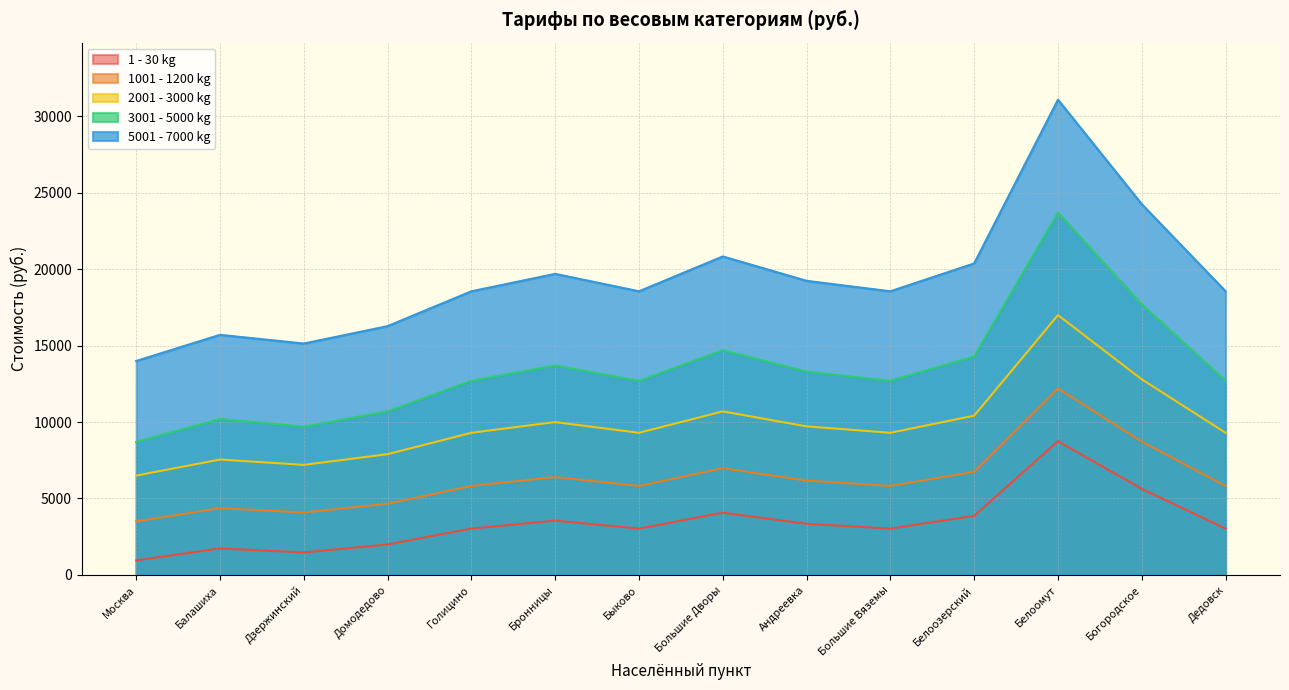

How many values in the 2001 - 3000 kg series exceed 9300?

6